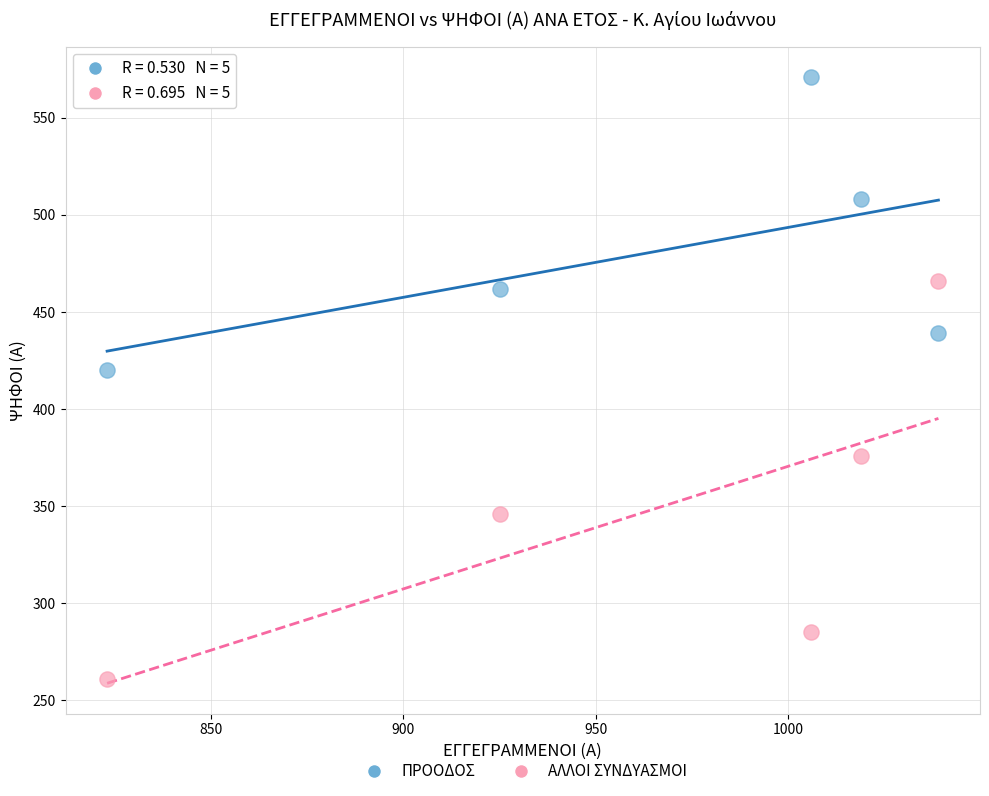

Across all data points, what is the range of X values (max minus min)?

216